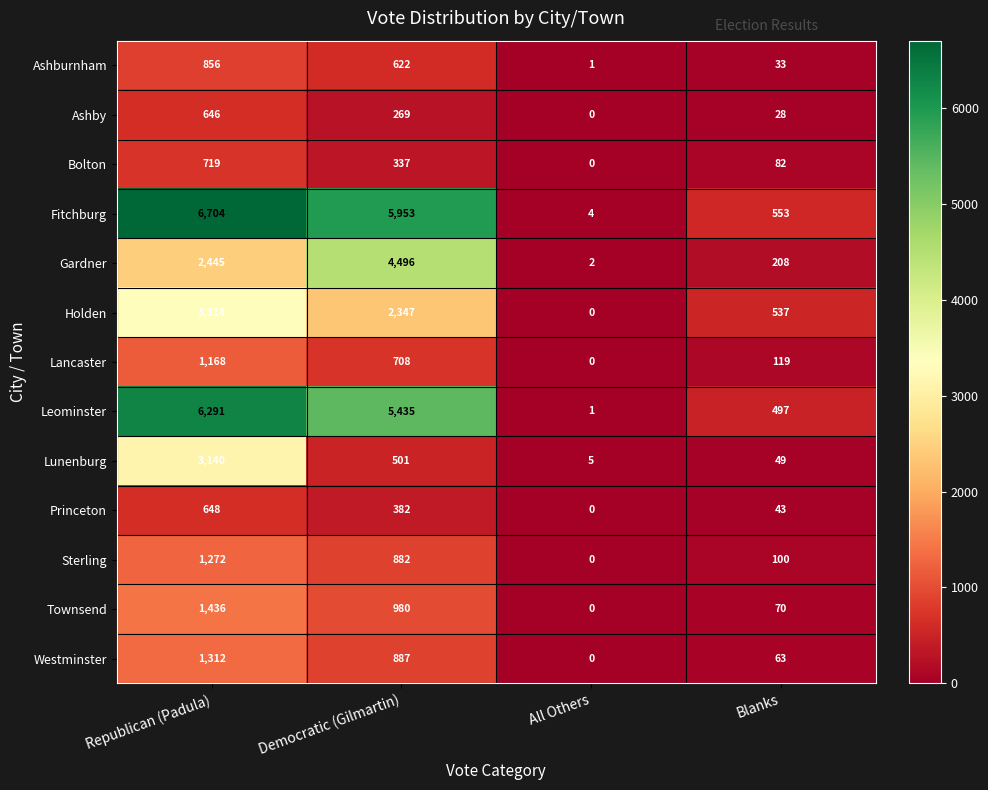

At which category does the chart reach its minimum across all series?

All Others